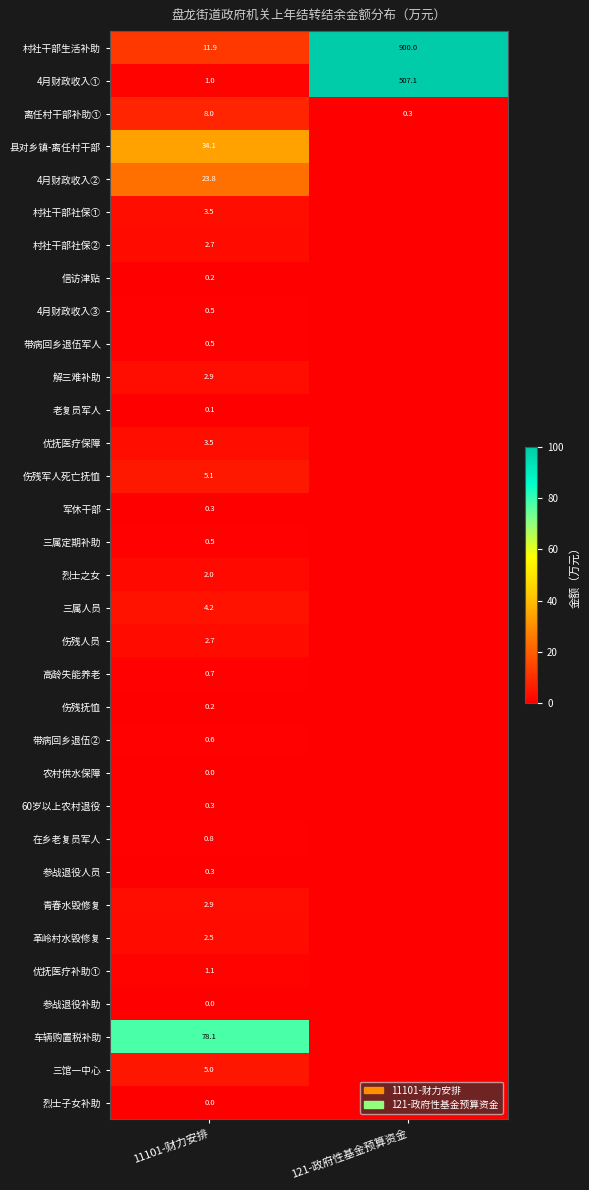

What is the average value of the 离任村干部补助① series?

4.2